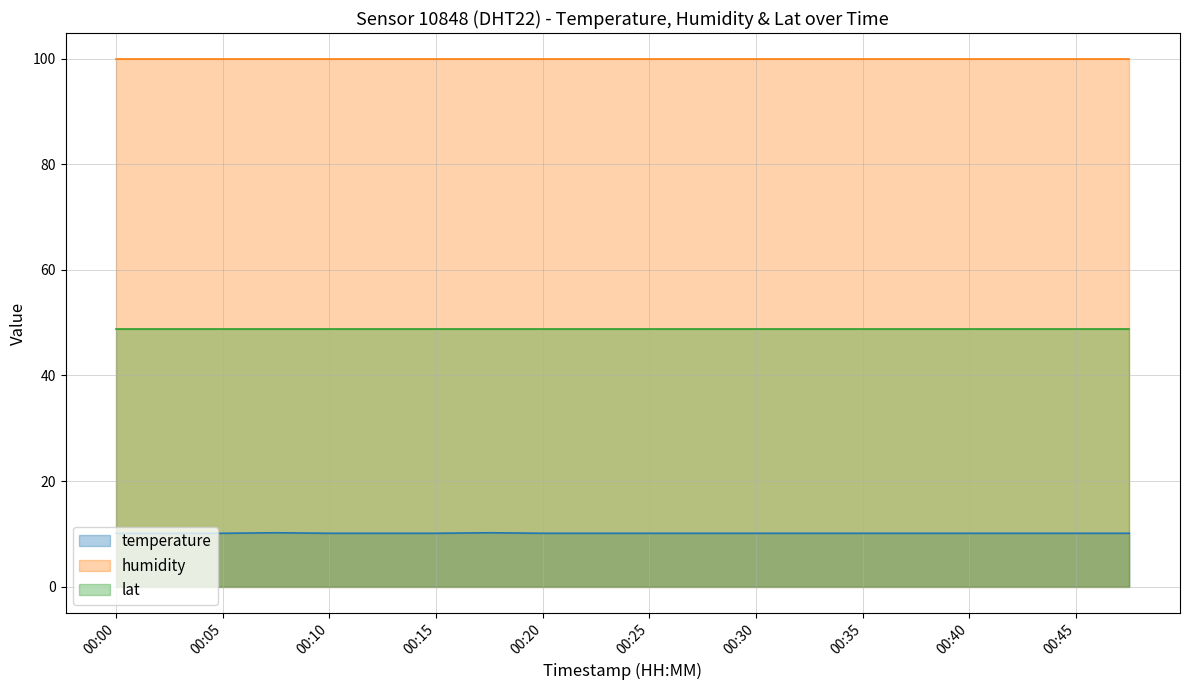

Which series has the largest total across all categories?

humidity